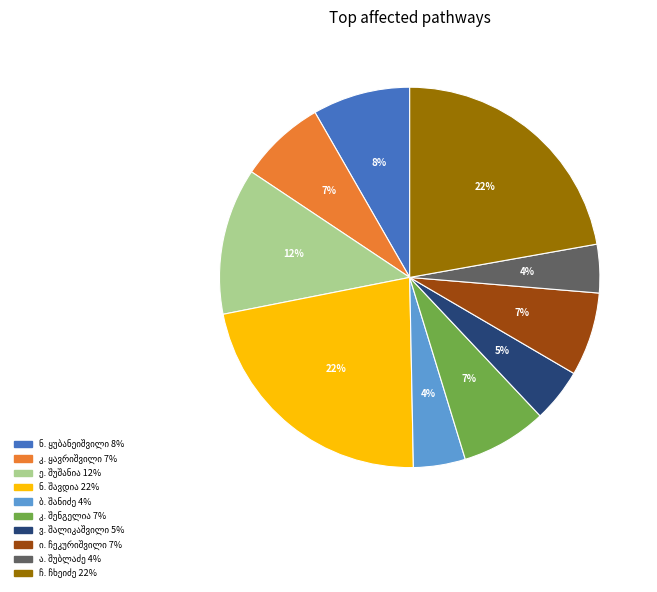

To the nearest percent, what is the difference between the largest and smallest slice percentages?

18%